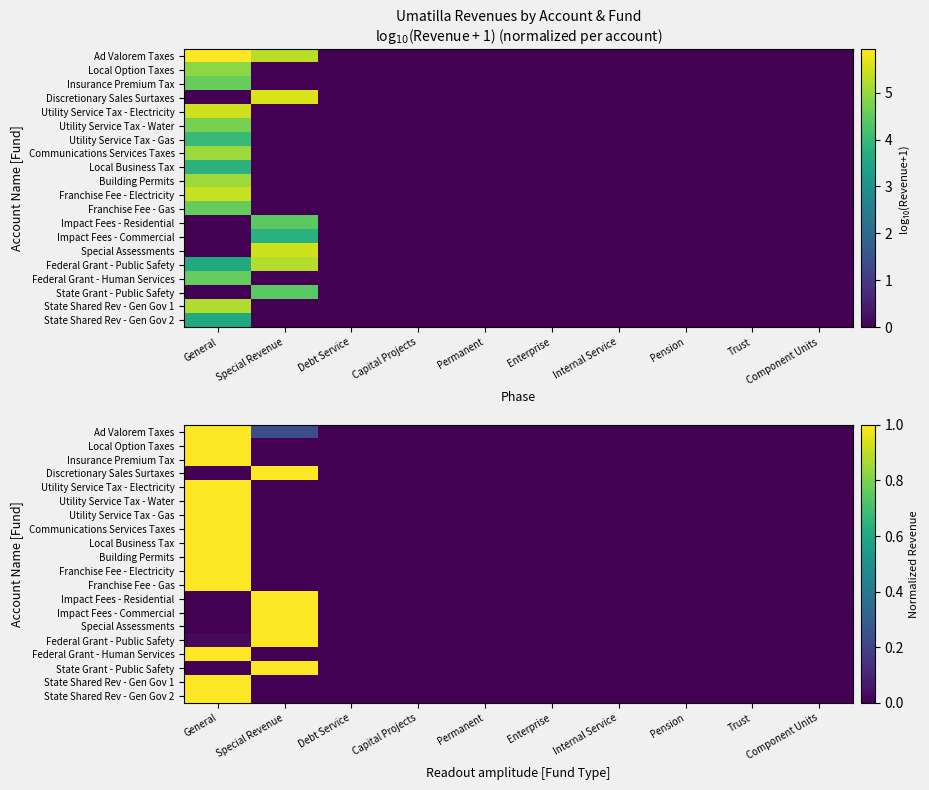

Rank the series at Special Revenue from highest to lowest value.

Discretionary Sales Surtaxes, Impact Fees - Residential, Impact Fees - Commercial, Special Assessments, Federal Grant - Public Safety, State Grant - Public Safety, Ad Valorem Taxes, Local Option Taxes, Insurance Premium Tax, Utility Service Tax - Electricity, Utility Service Tax - Water, Utility Service Tax - Gas, Communications Services Taxes, Local Business Tax, Building Permits, Franchise Fee - Electricity, Franchise Fee - Gas, Federal Grant - Human Services, State Shared Rev - Gen Gov 1, State Shared Rev - Gen Gov 2